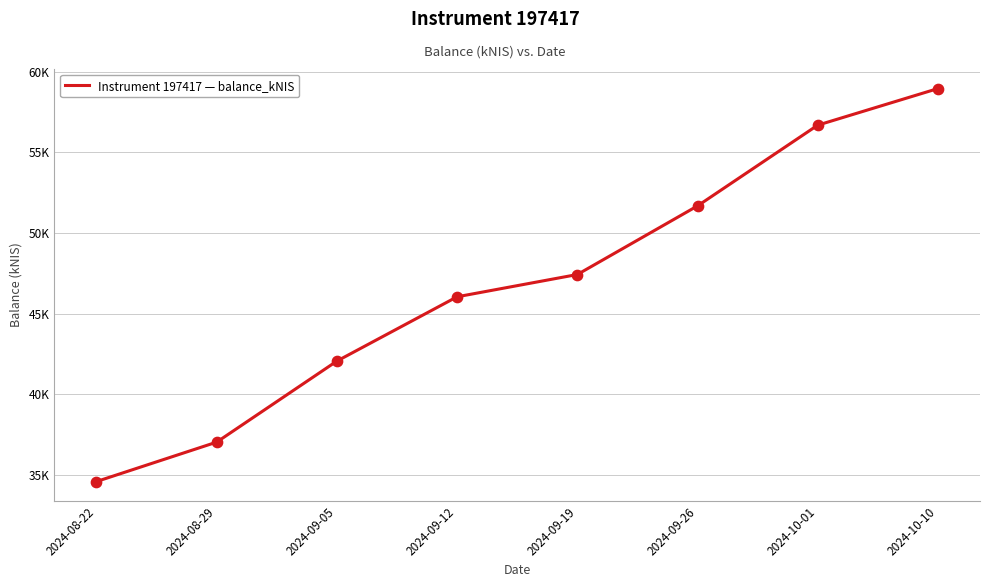

What is the change in value from 2024-09-05 to 2024-10-01?

+14632.2